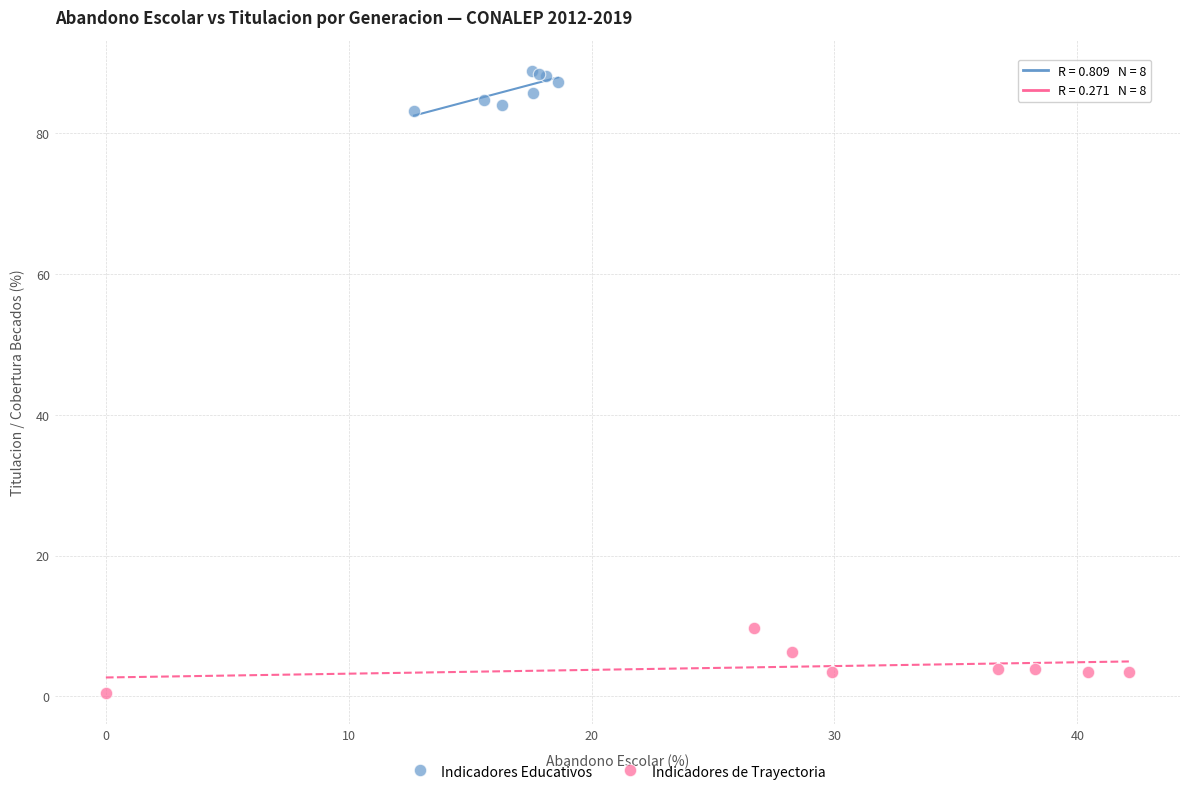

Which series reaches the maximum Y coordinate?

Indicadores Educativos